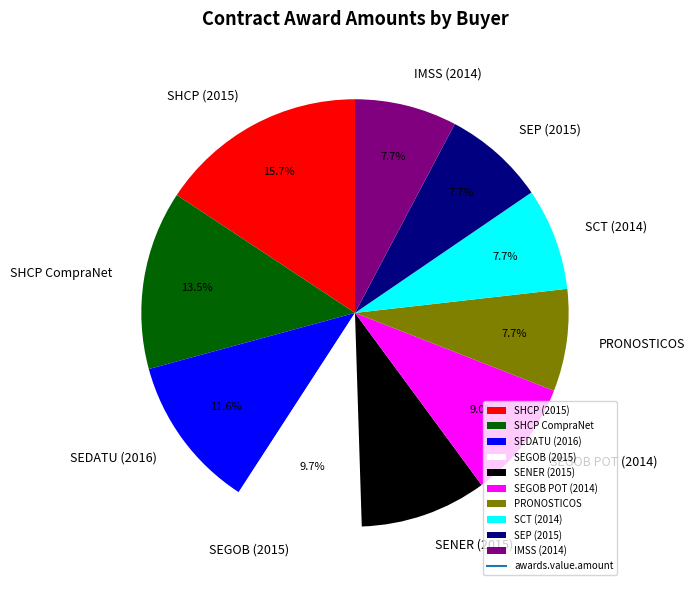

What portion of the pie excludes SEGOB POT (2014)?

91.0%